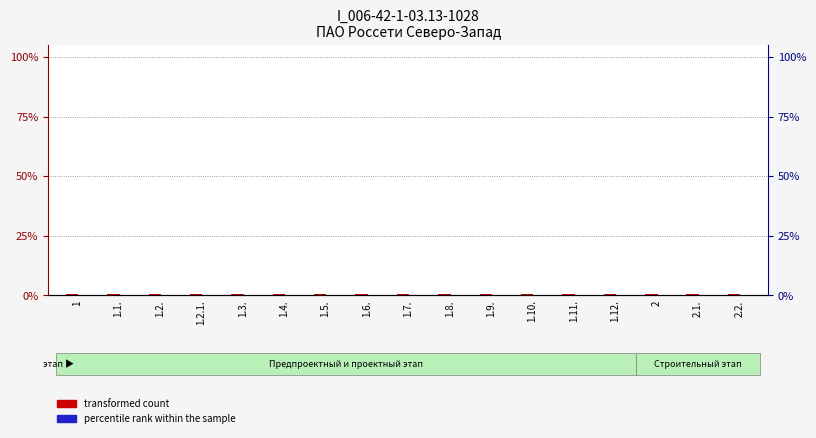

How many bars are there in each group?

2